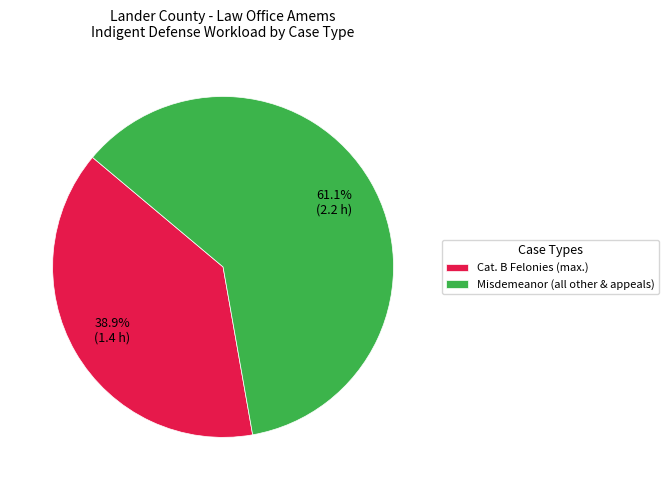

What is the largest slice in the pie chart?

Misdemeanor (all other & appeals)